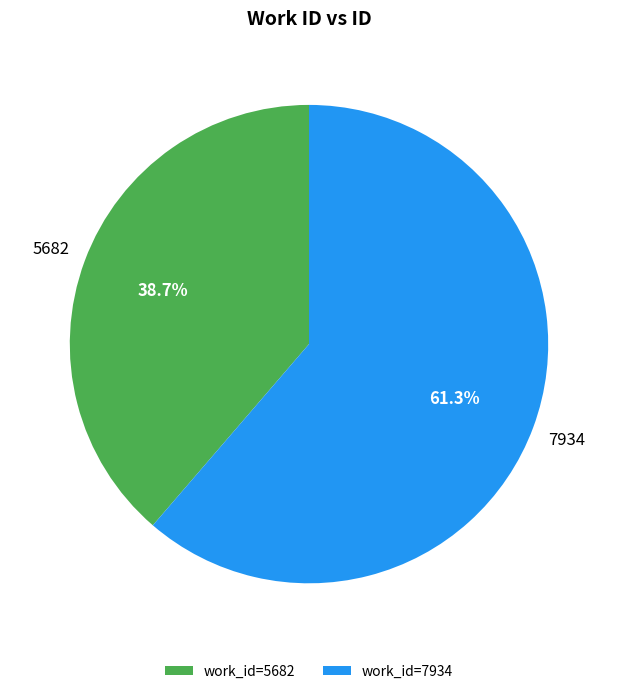

How many slices are in this pie chart?

2